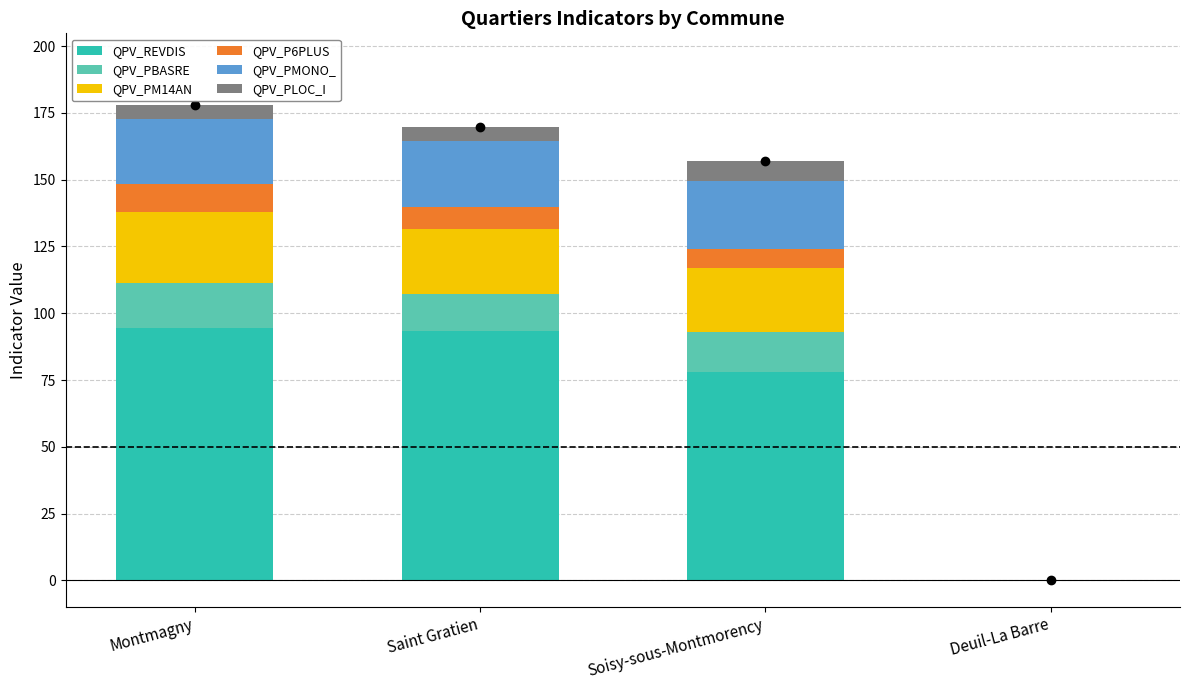

Reading left to right, extract all data points from this chart.

QPV_REVDIS: Montmagny=94.3	Saint Gratien=93.4	Soisy-sous-Montmorency=77.9	Deuil-La Barre=0.0
QPV_PBASRE: Montmagny=17.1	Saint Gratien=13.8	Soisy-sous-Montmorency=15.2	Deuil-La Barre=0.0
QPV_PM14AN: Montmagny=26.7	Saint Gratien=24.4	Soisy-sous-Montmorency=24.0	Deuil-La Barre=0.0
QPV_P6PLUS: Montmagny=10.2	Saint Gratien=8.2	Soisy-sous-Montmorency=6.8	Deuil-La Barre=0.0
QPV_PMONO_: Montmagny=24.3	Saint Gratien=24.7	Soisy-sous-Montmorency=25.7	Deuil-La Barre=0.0
QPV_PLOC_I: Montmagny=5.5	Saint Gratien=5.4	Soisy-sous-Montmorency=7.3	Deuil-La Barre=0.0